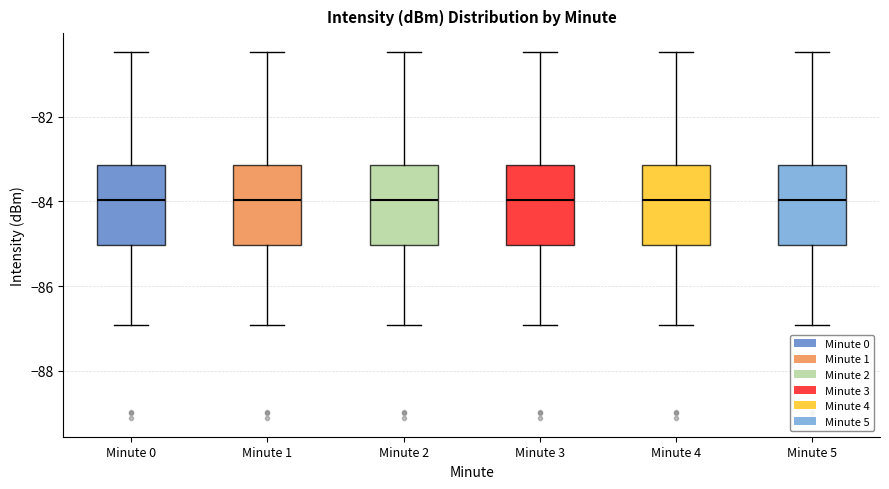

Reading left to right, transcribe this box plot: for each box, give where its median line is, the range the box spans, and where its two whiskers end, as read against the y-axis. The values are not printed on the chart, so give them approximately, as read against the axis.

Minute 0: median -84.0, box -85.0 to -83.2, whiskers -87.0 to -80.4
Minute 1: median -84.0, box -85.0 to -83.2, whiskers -87.0 to -80.4
Minute 2: median -84.0, box -85.0 to -83.2, whiskers -87.0 to -80.4
Minute 3: median -84.0, box -85.0 to -83.2, whiskers -87.0 to -80.4
Minute 4: median -84.0, box -85.0 to -83.2, whiskers -87.0 to -80.4
Minute 5: median -84.0, box -85.0 to -83.2, whiskers -87.0 to -80.4